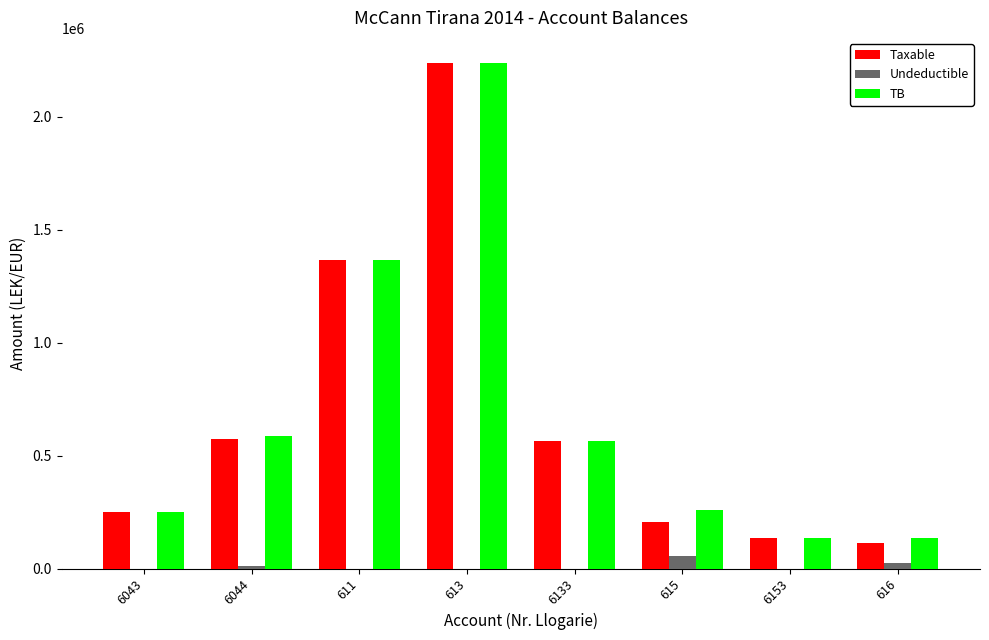

At which label is Taxable closest to 1175571?

611